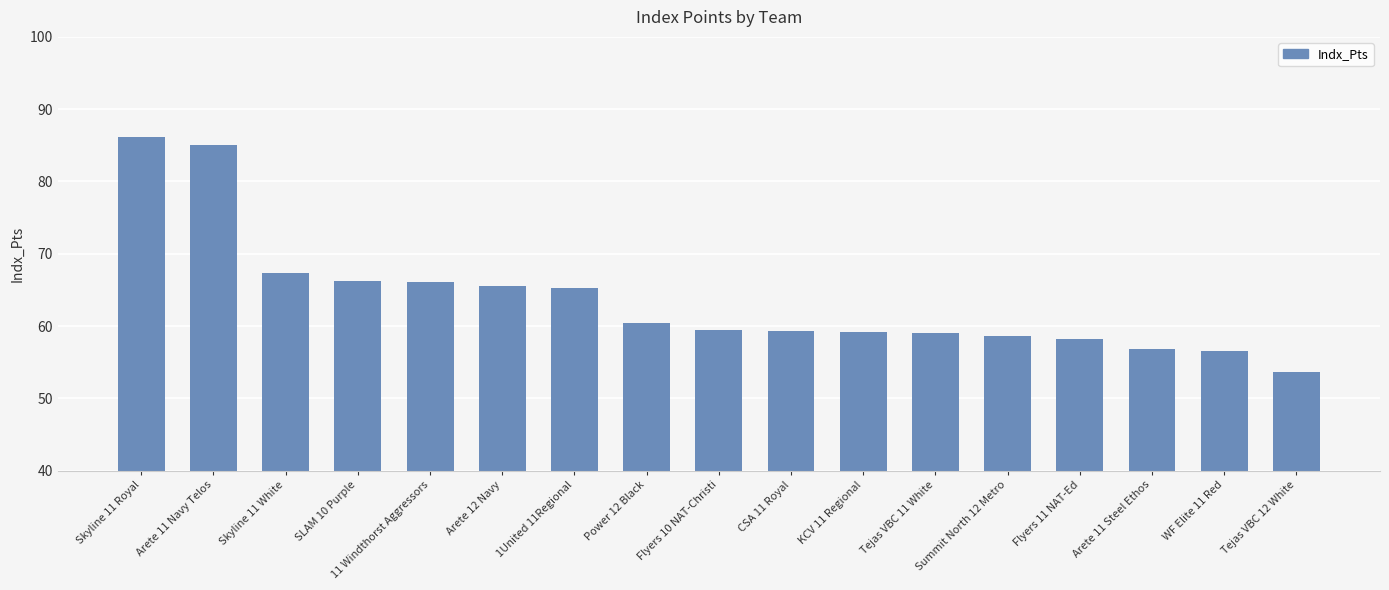

What is the change in value from Arete 11 Navy Telos to SLAM 10 Purple?

-18.9